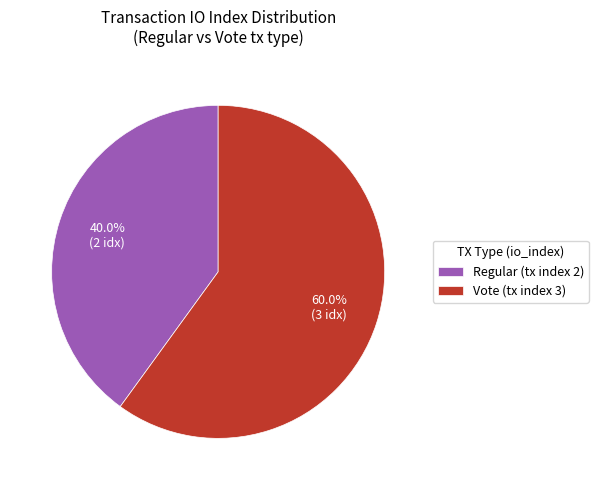

To the nearest percent, what is the combined percentage of Vote (tx index 3) and Regular (tx index 2)?

100%